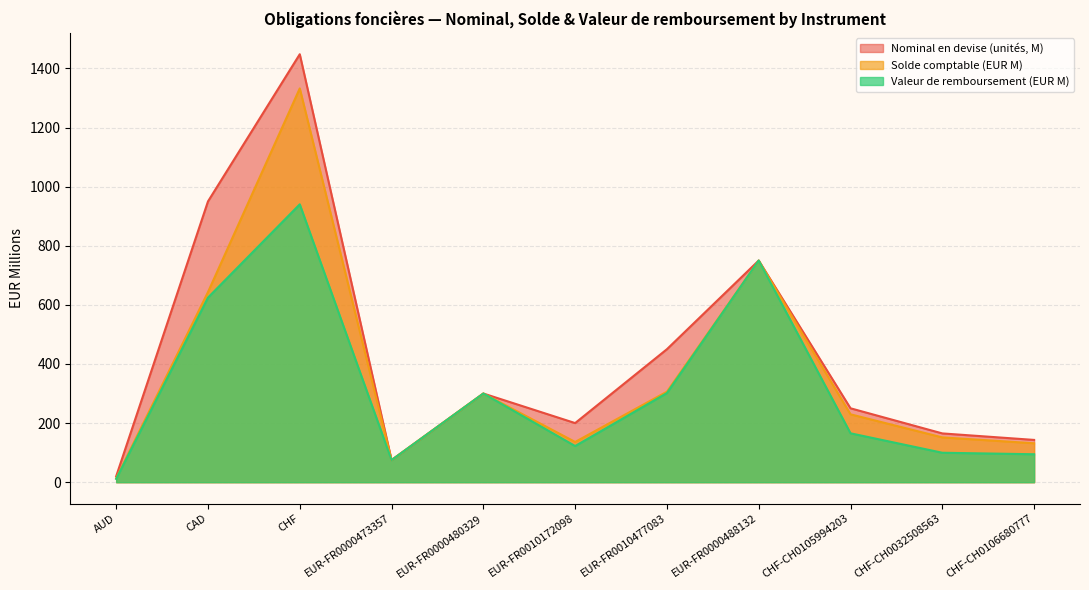

Reading right to left, extract all data points from this chart.

Nominal en devise (unités): 143.0	165.0	250.0	750.0	450.0	200.0	300.0	74.8	1448.0	950.0	20.0
Solde comptable (EUR M): 131.7	151.5	229.6	749.6	306.3	136.1	300.0	74.8	1332.3	643.2	13.4
Valeur de remboursement: 94.5	99.6	165.4	750.0	301.6	122.3	300.0	74.8	940.1	624.5	11.1